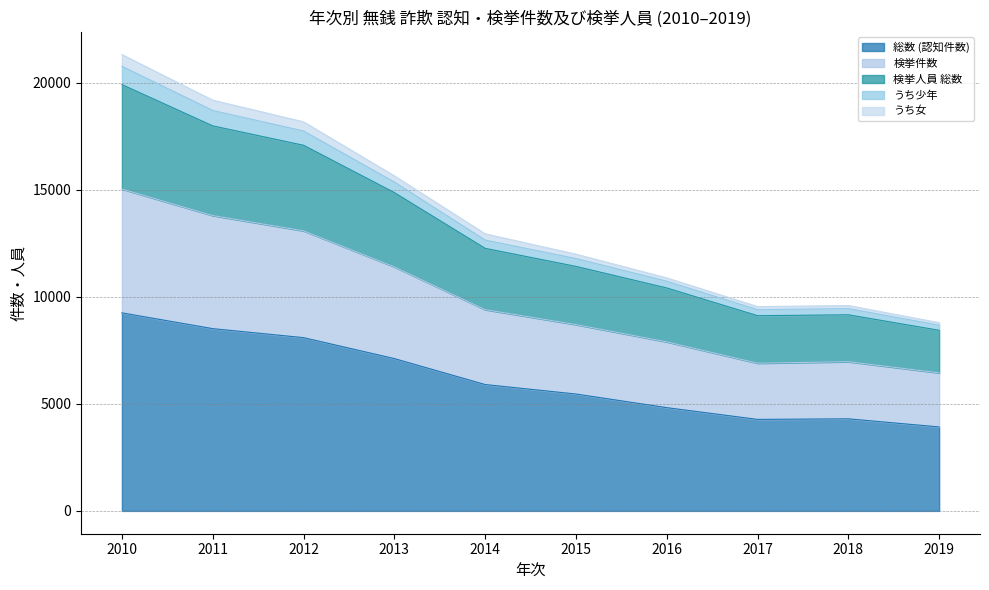

The value of うち少年 at 2014 is 19613. True or false?

False